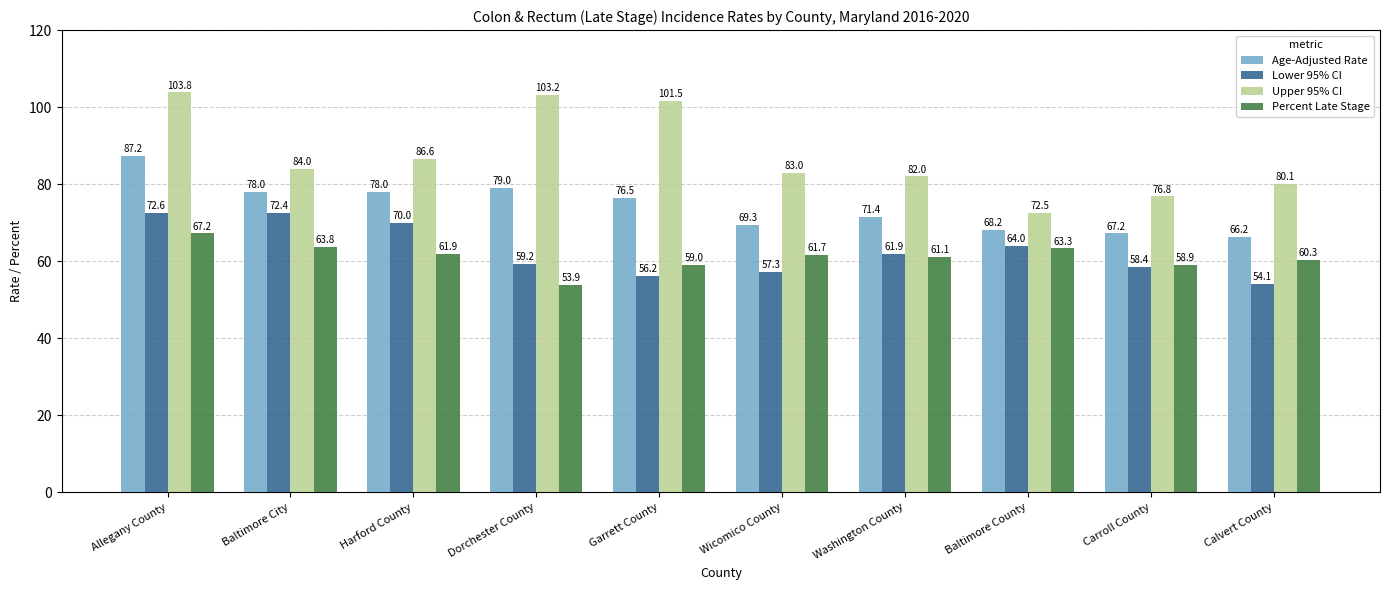

How many categories are shown in the chart?

10